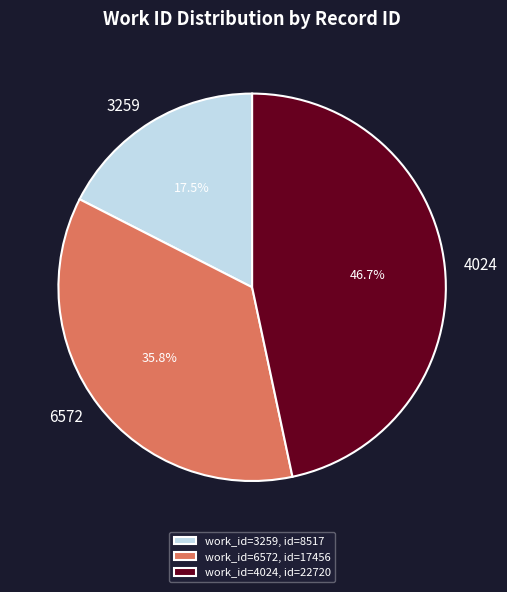

What percentage is the 6572 slice, to the nearest percent?

36%